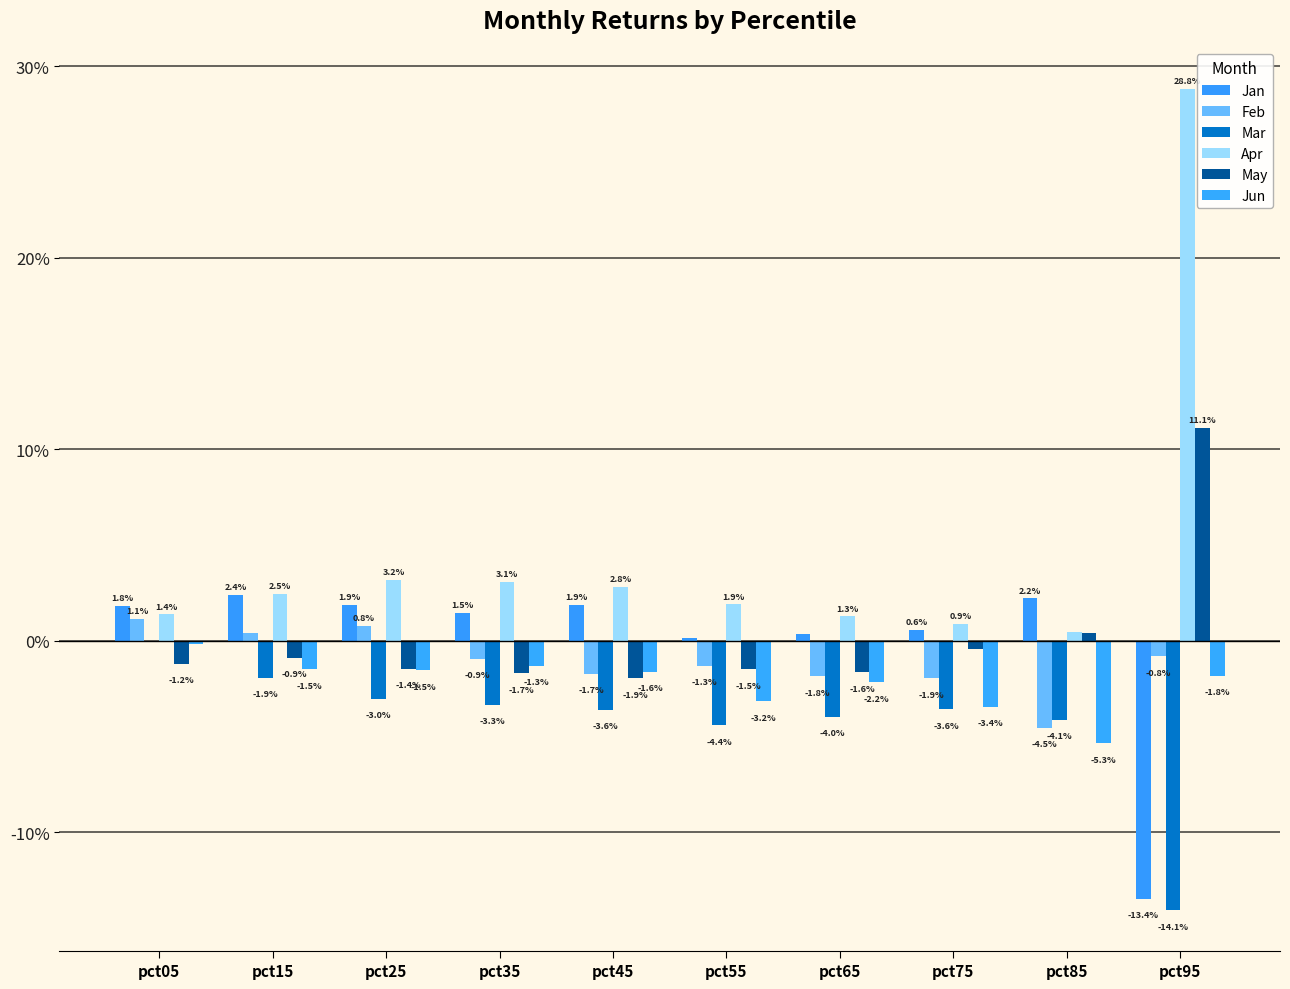

At which label is Jan closest to 0?

pct55